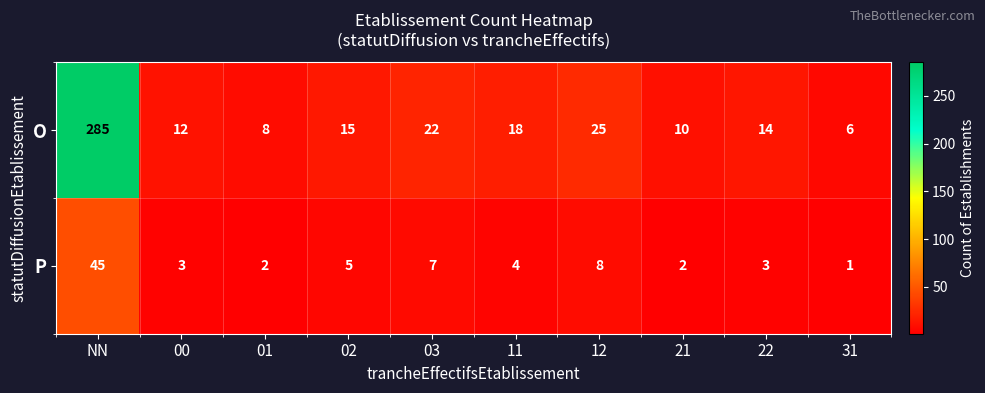

Reading left to right, list all the values displayed in this chart.

O: NN=285	00=12	01=8	02=15	03=22	11=18	12=25	21=10	22=14	31=6
P: NN=45	00=3	01=2	02=5	03=7	11=4	12=8	21=2	22=3	31=1